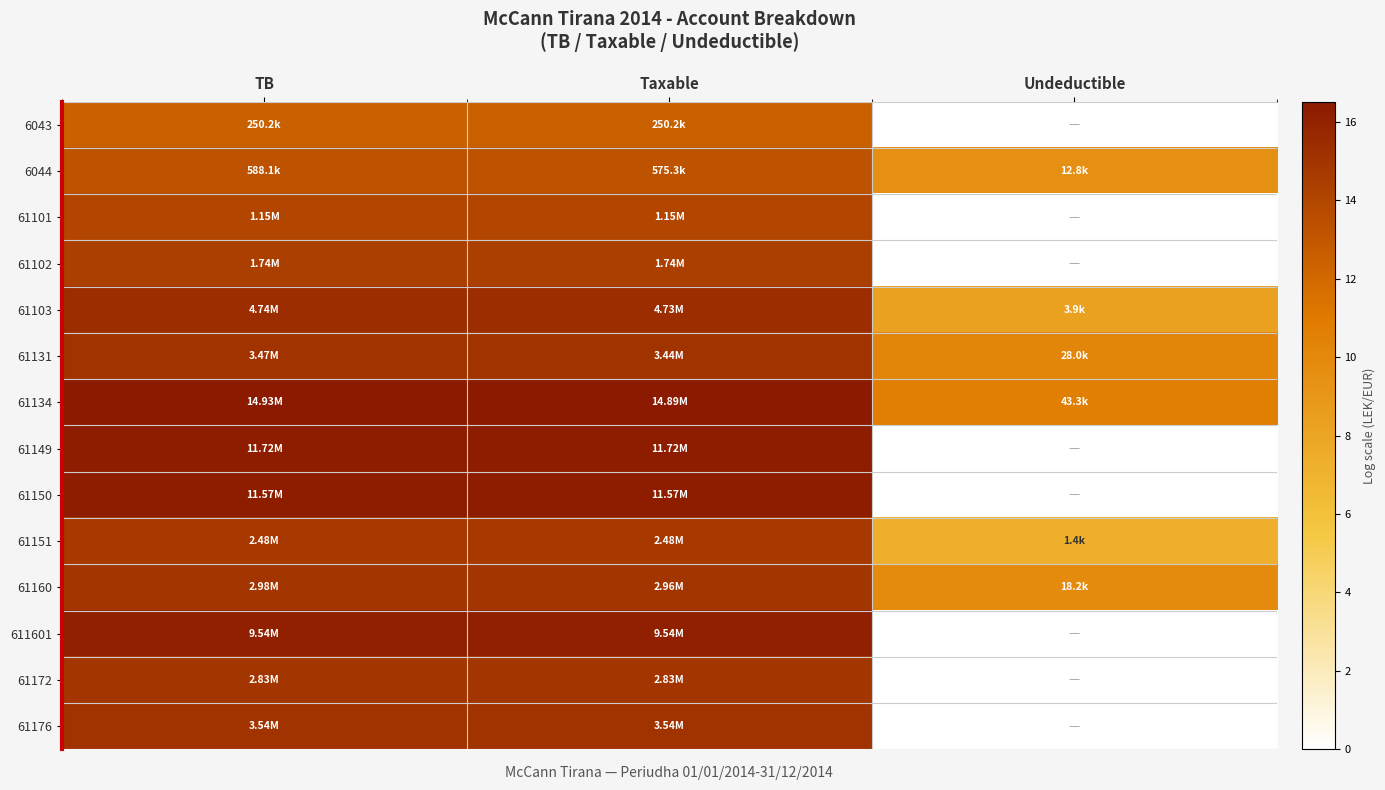

What is the maximum value shown in the chart?

16.5